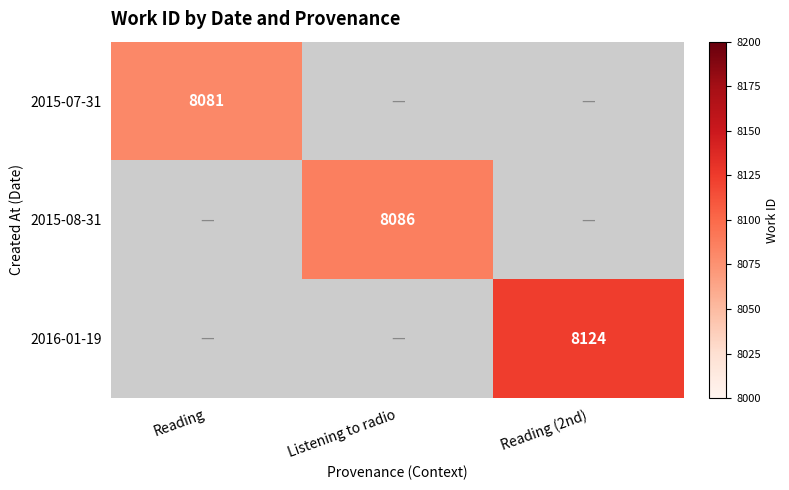

At how many categories does at least one series exceed 8108?

1